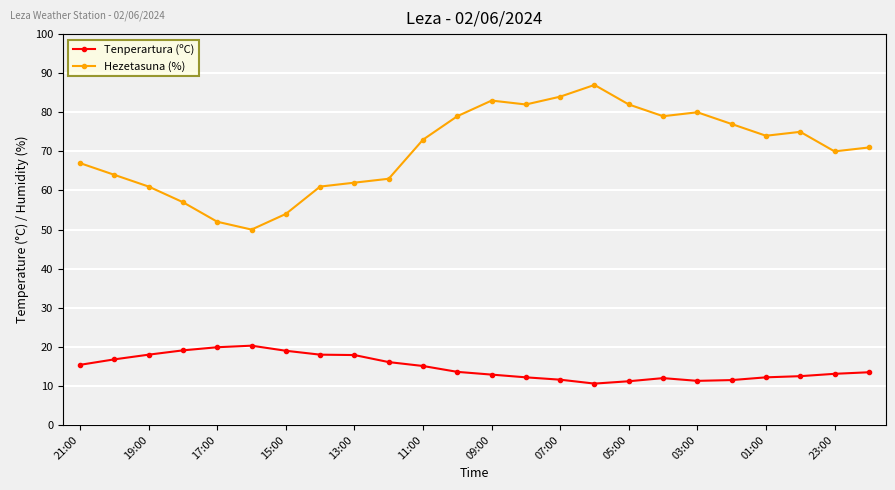

How many lines are shown in the chart?

2